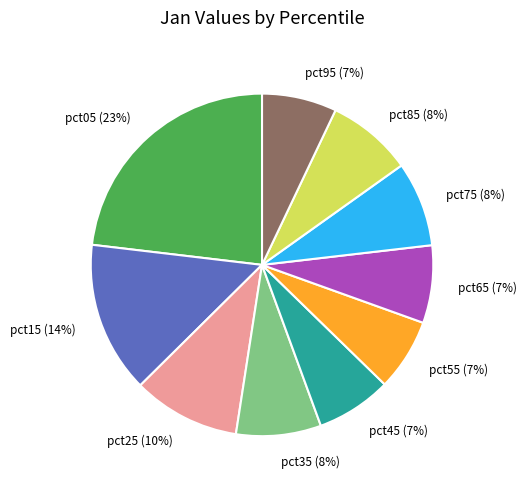

Does any single category account for the majority?

No